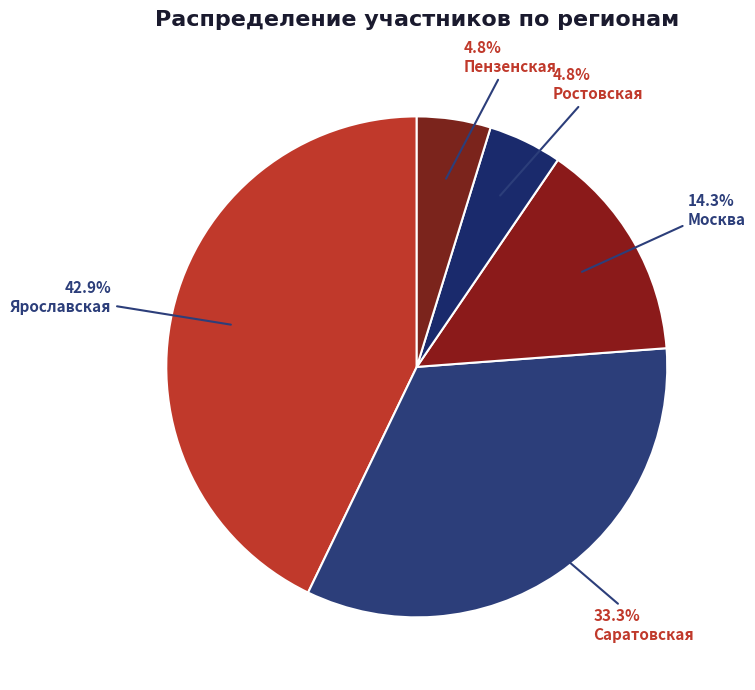

What is the ratio of the value at Саратовская to the value at Ростовская?

7.0